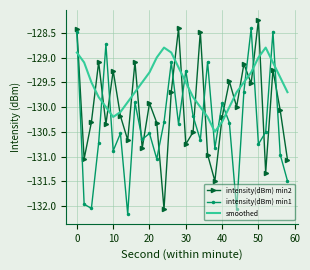

Which series has the largest total across all categories?

smoothed